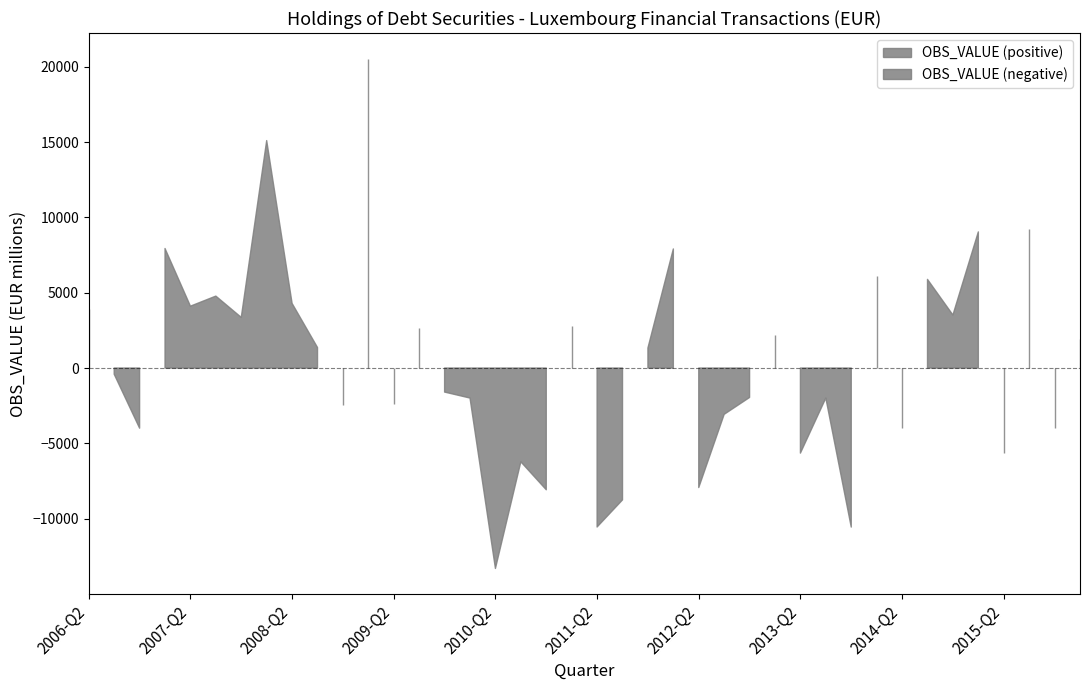

Does the chart display data point markers on the line(s)?

No